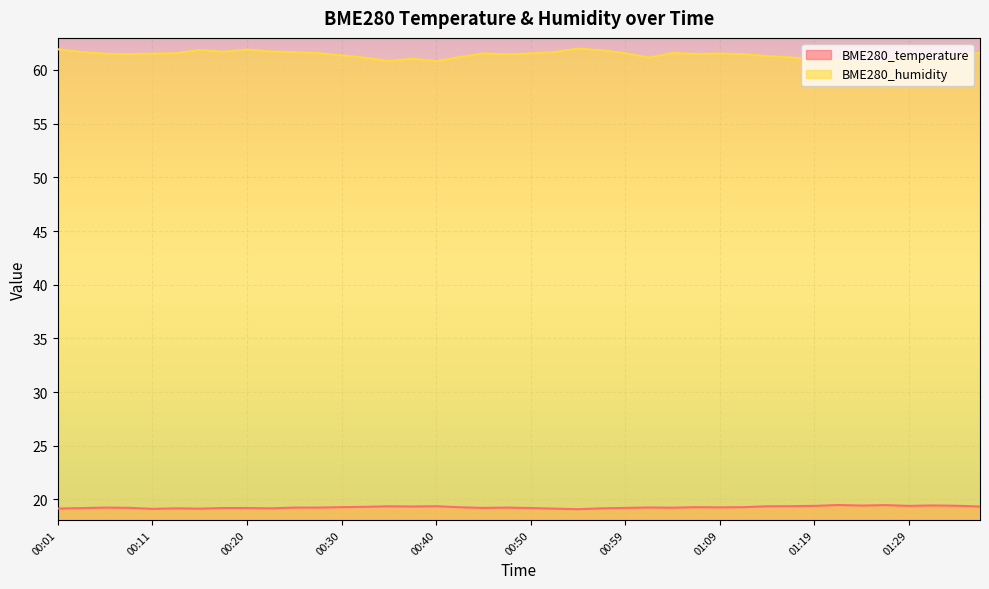

Between 00:40 and 01:12, which series saw the biggest shift?

BME280_humidity